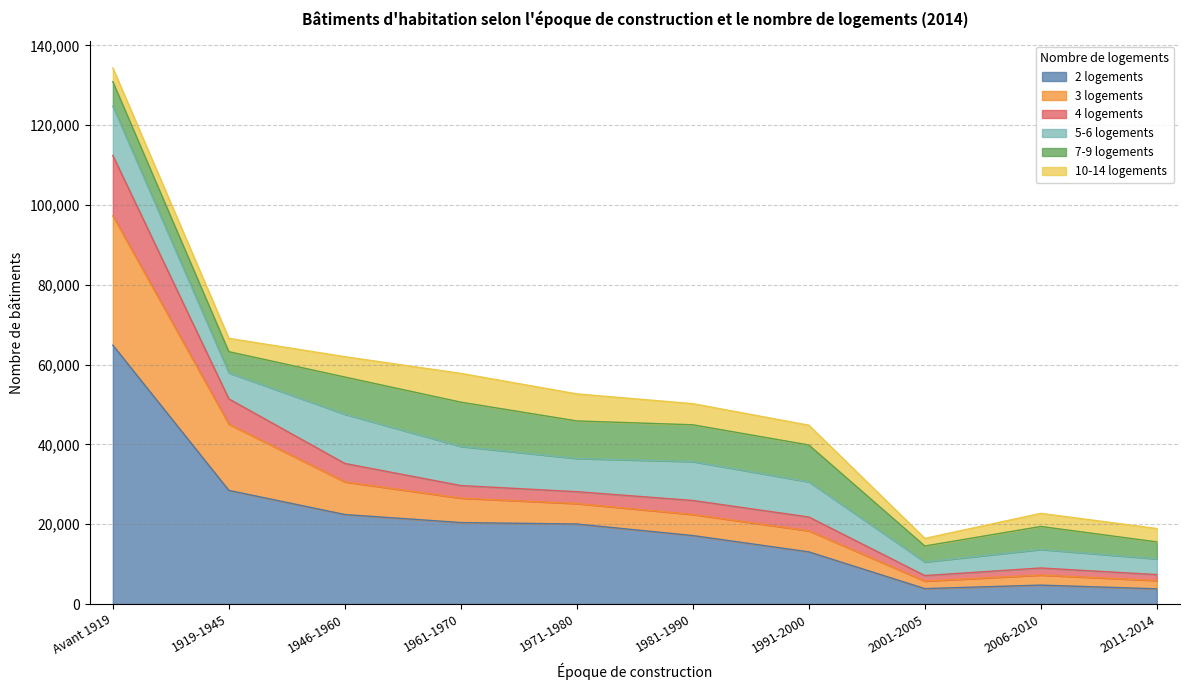

At which category is the sum across all series the highest?

Avant 1919